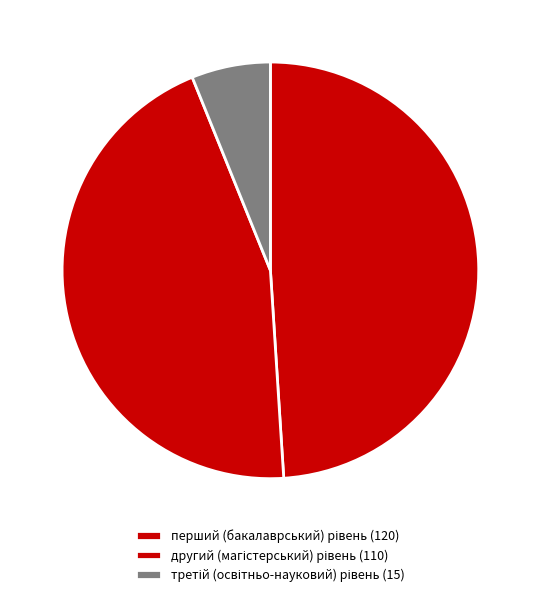

Is другий (магістерський) рівень the majority of the pie?

No